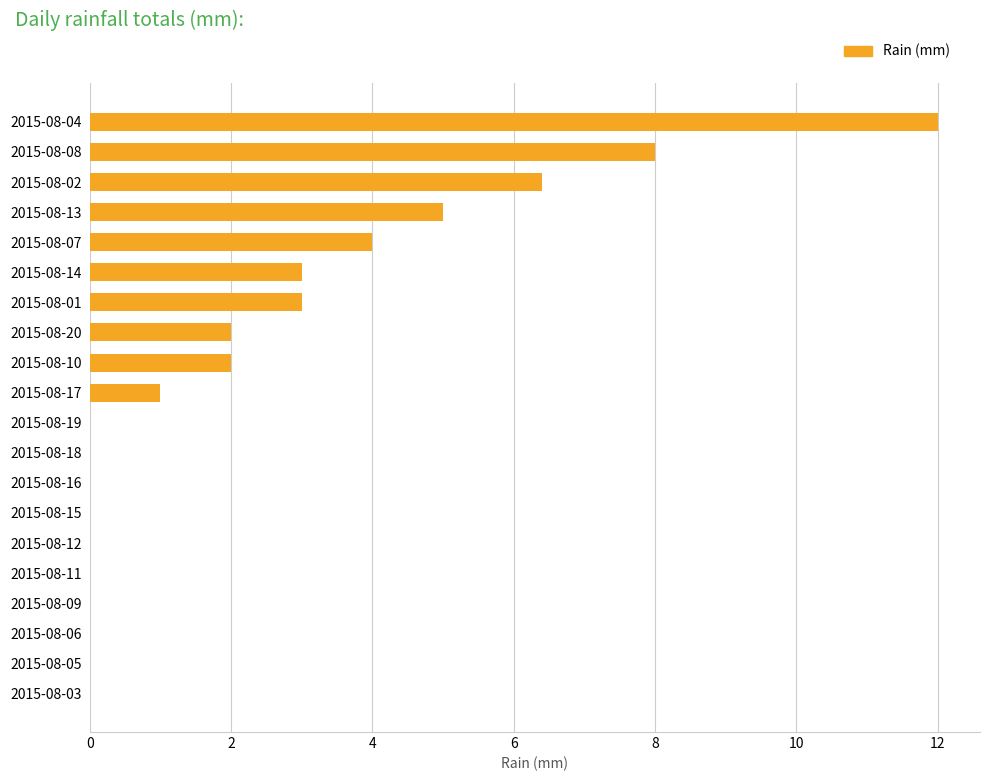

How many distinct data groups are displayed?

1